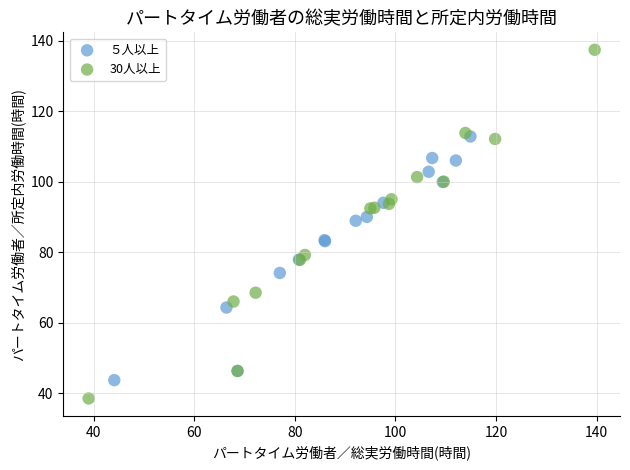

Which series has the largest Y range (max minus min)?

30人以上